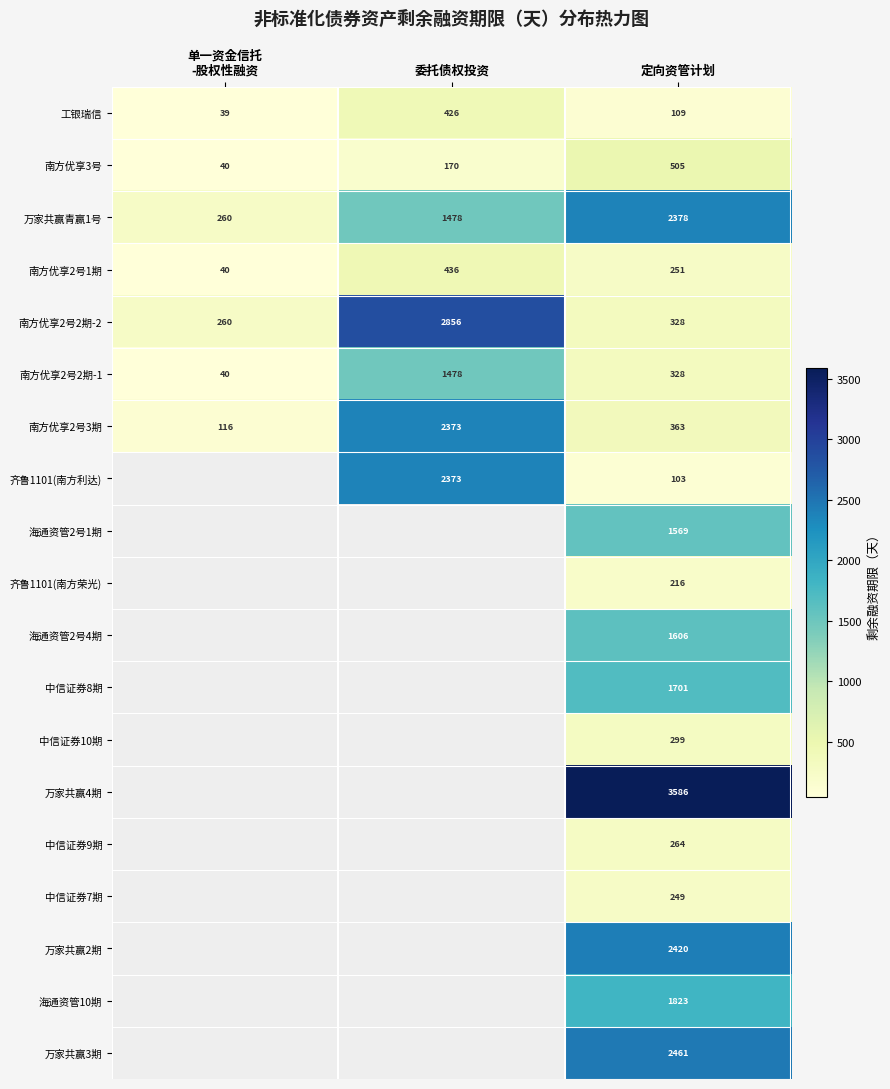

True or false: 中信证券10期 has a value of 299 at 定向资管计划.

True